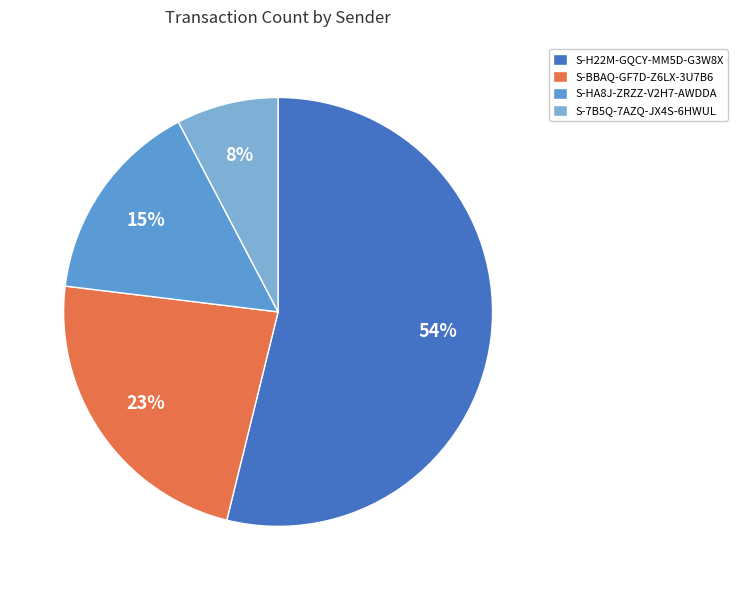

To the nearest percent, what is the average slice percentage?

25%